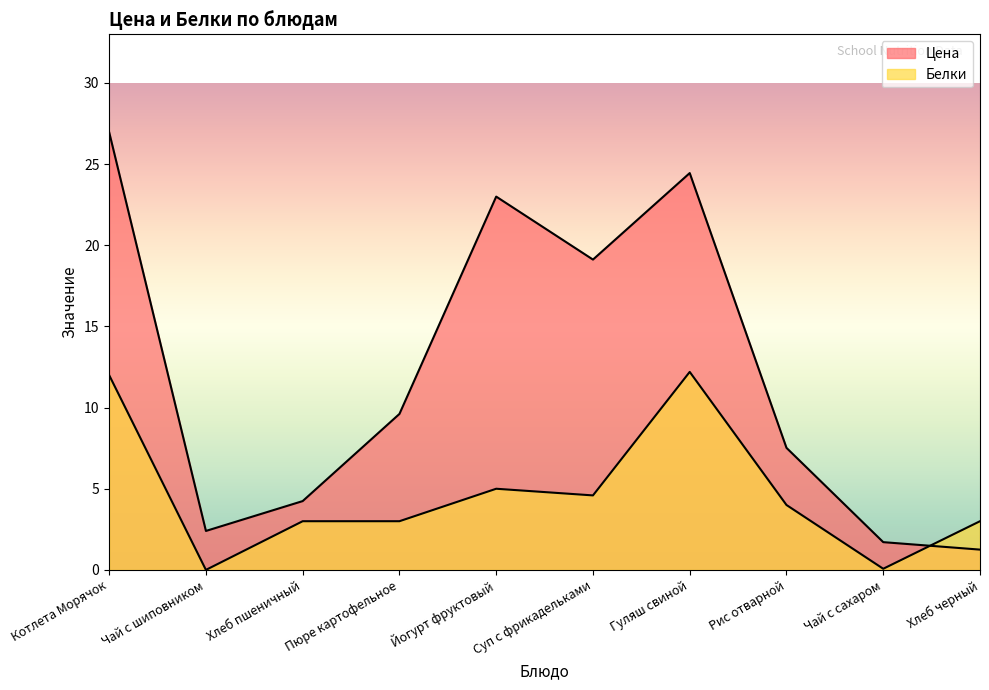

What is the label of the 1st point from the right?

Хлеб черный